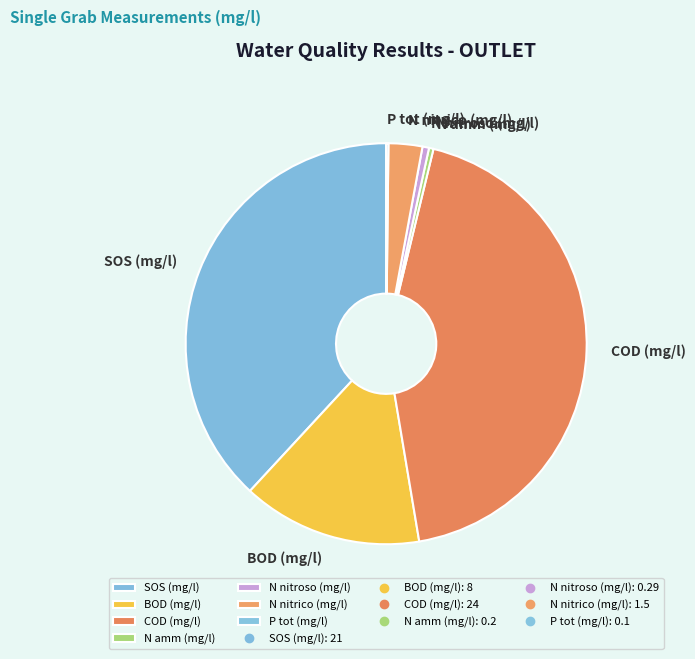

Does any single category account for the majority?

No